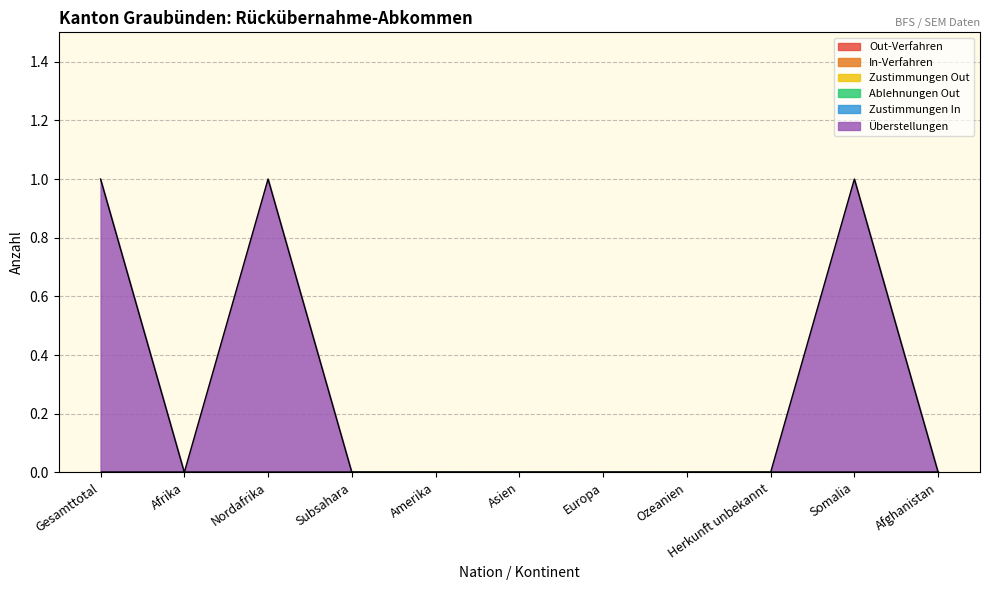

List the series in order of their peak value, highest first.

Überstellungen, Out-Verfahren, In-Verfahren, Zustimmungen Out, Ablehnungen Out, Zustimmungen In